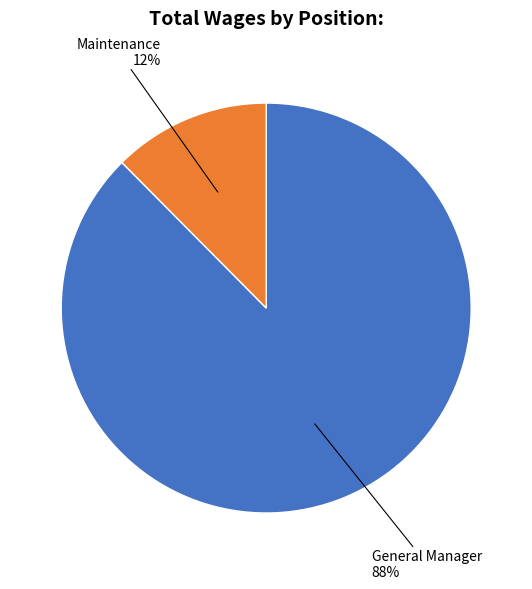

True or false: General Manager accounts for 88% of the total.

True